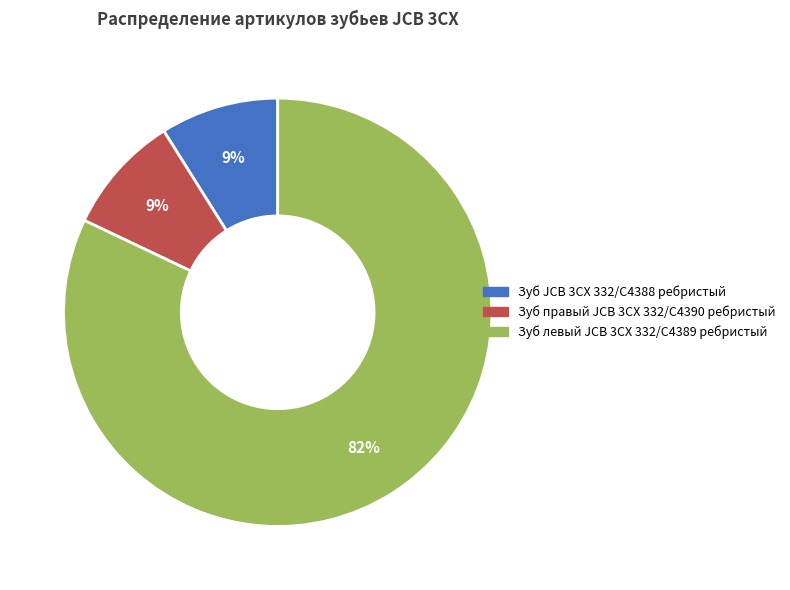

Is it true that Зуб правый JCB 3CX 332/C4390 ребристый is 24% of the pie?

False